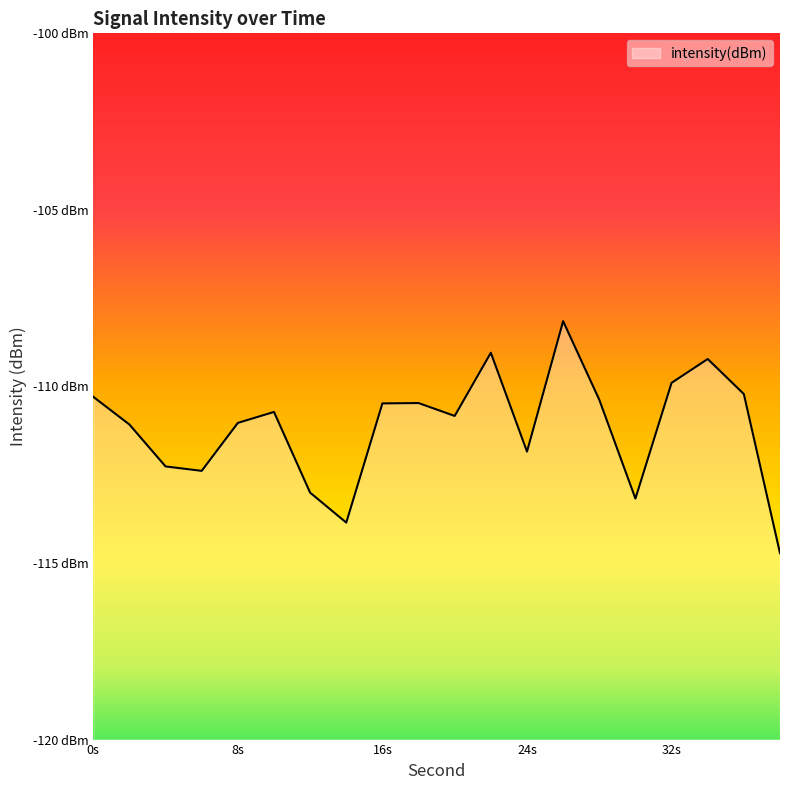

Count the number of categories in the chart.

20